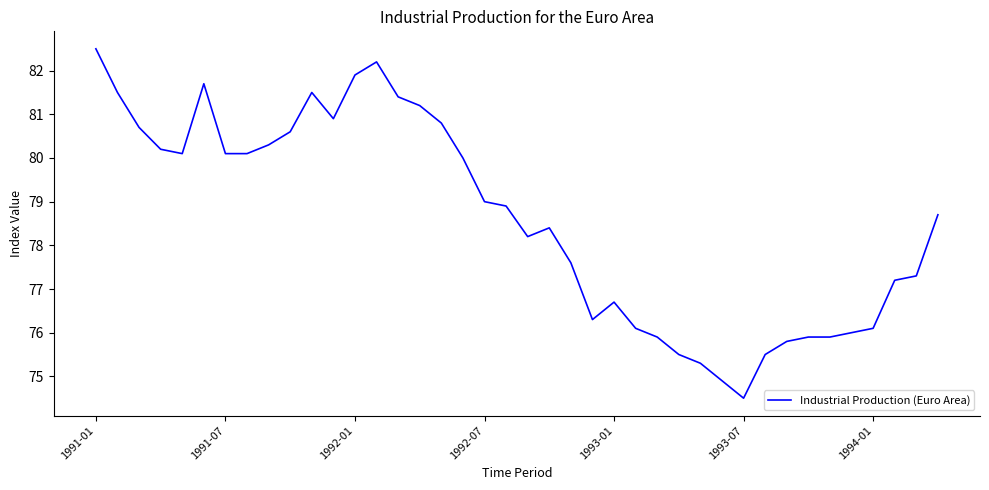

What is the minimum value shown in the chart?

74.5